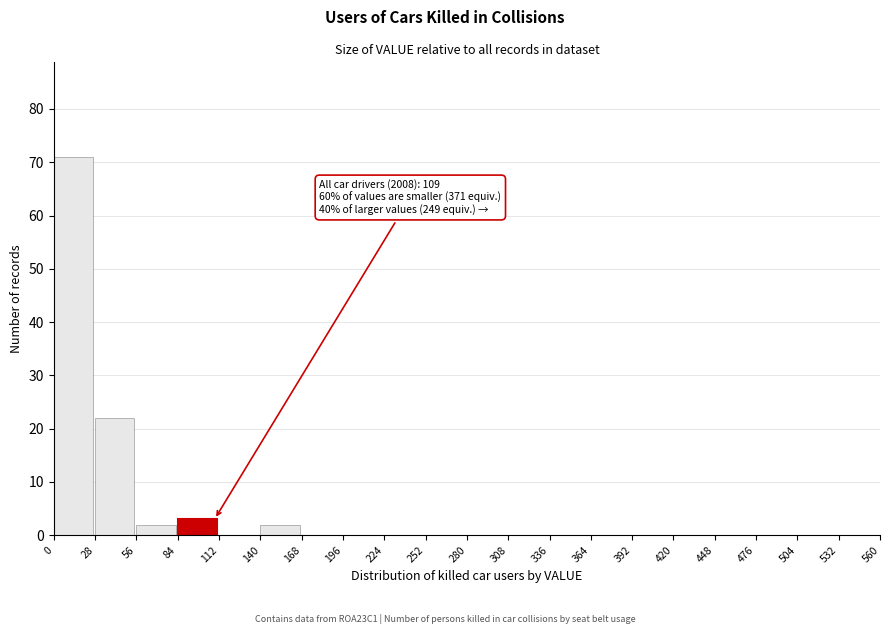

Over which range of the x-axis is the bar tallest?

0 to 28